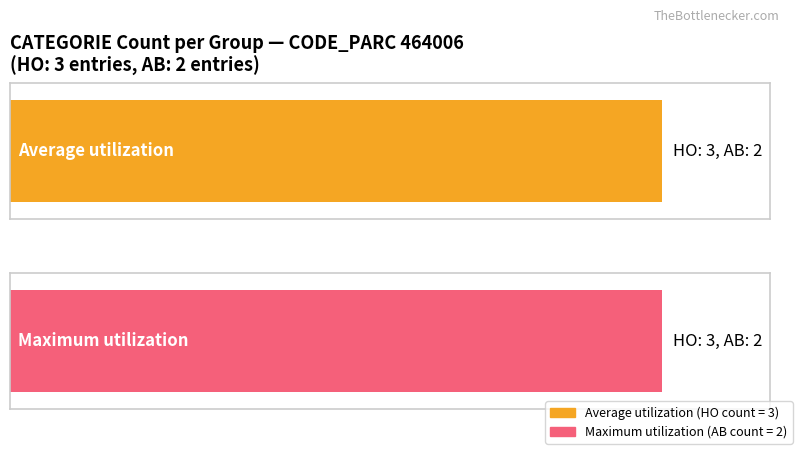

At 3, list the series in order from smallest to largest.

Average utilization, Maximum utilization